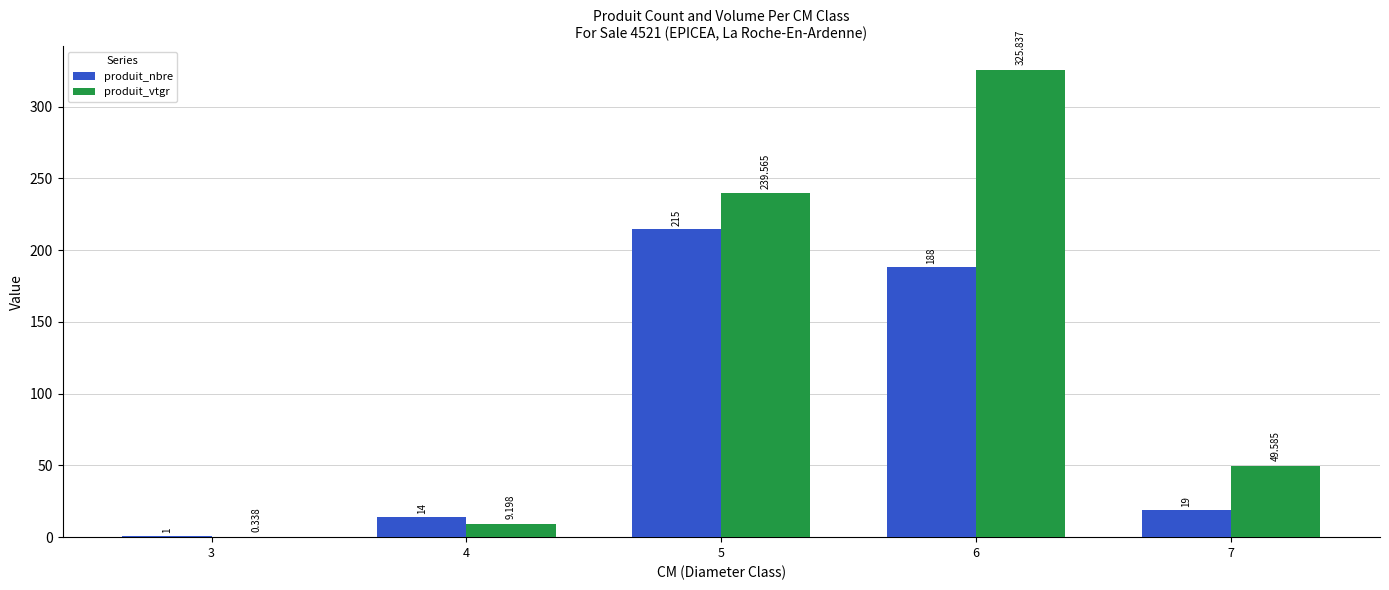

What are all the series names shown in the legend?

produit_nbre, produit_vtgr